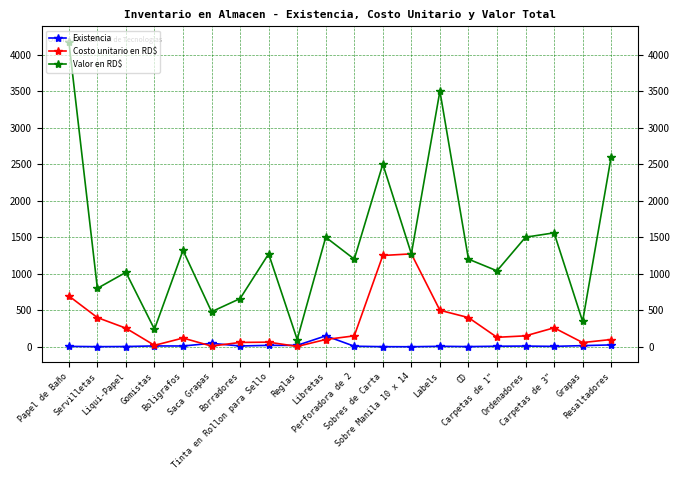

What is the value of the Existencia point at the 9th from the left?

20.0